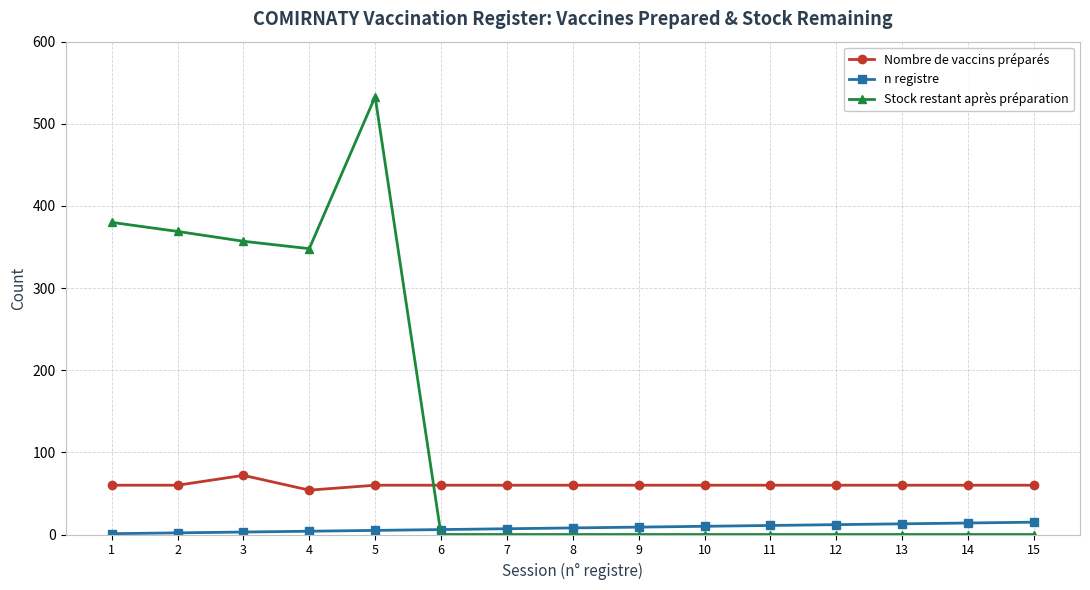

What is the difference between the highest and lowest values at 7?

60